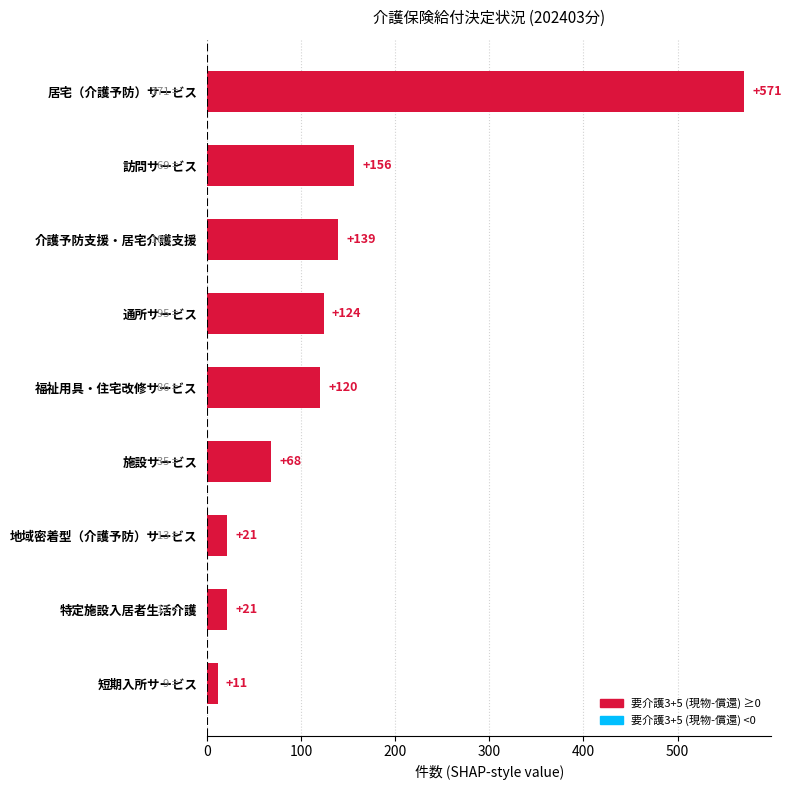

What is the minimum value shown in the chart?

11